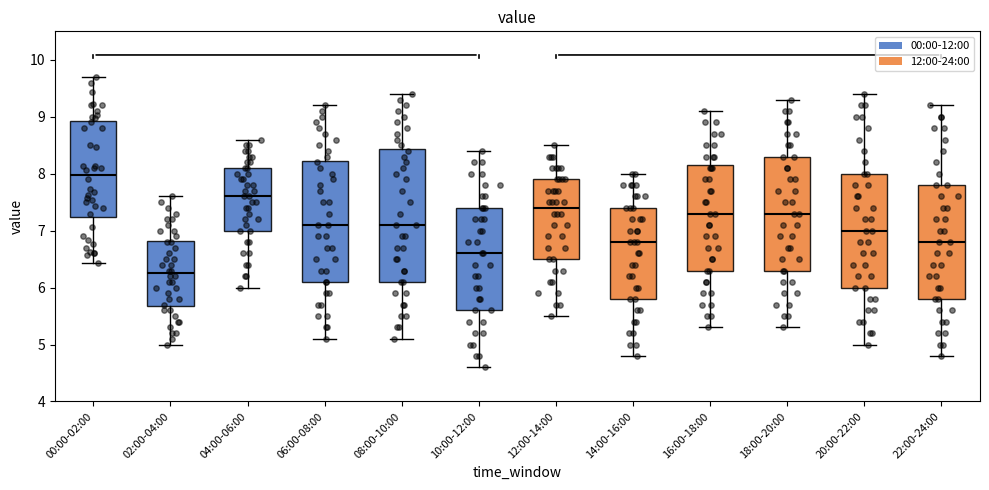

Reading left to right, transcribe this box plot: for each box, give where its median line is, the range the box spans, and where its two whiskers end, as read against the y-axis. The values are not printed on the chart, so give them approximately, as read against the axis.

00:00-02:00: median 8.0, box 7.2 to 8.9, whiskers 6.4 to 9.7
02:00-04:00: median 6.3, box 5.7 to 6.8, whiskers 5.0 to 7.6
04:00-06:00: median 7.6, box 7.0 to 8.1, whiskers 6.0 to 8.6
06:00-08:00: median 7.1, box 6.1 to 8.2, whiskers 5.1 to 9.2
08:00-10:00: median 7.1, box 6.1 to 8.4, whiskers 5.1 to 9.4
10:00-12:00: median 6.6, box 5.6 to 7.4, whiskers 4.6 to 8.4
12:00-14:00: median 7.4, box 6.5 to 7.9, whiskers 5.5 to 8.5
14:00-16:00: median 6.8, box 5.8 to 7.4, whiskers 4.8 to 8.0
16:00-18:00: median 7.3, box 6.3 to 8.2, whiskers 5.3 to 9.1
18:00-20:00: median 7.3, box 6.3 to 8.3, whiskers 5.3 to 9.3
20:00-22:00: median 7.0, box 6.0 to 8.0, whiskers 5.0 to 9.4
22:00-24:00: median 6.8, box 5.8 to 7.8, whiskers 4.8 to 9.2